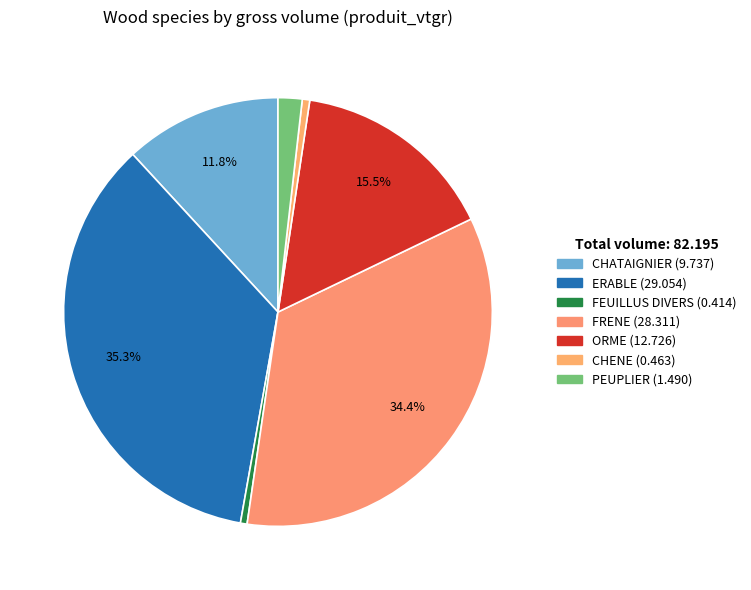

Does any single category account for the majority?

No